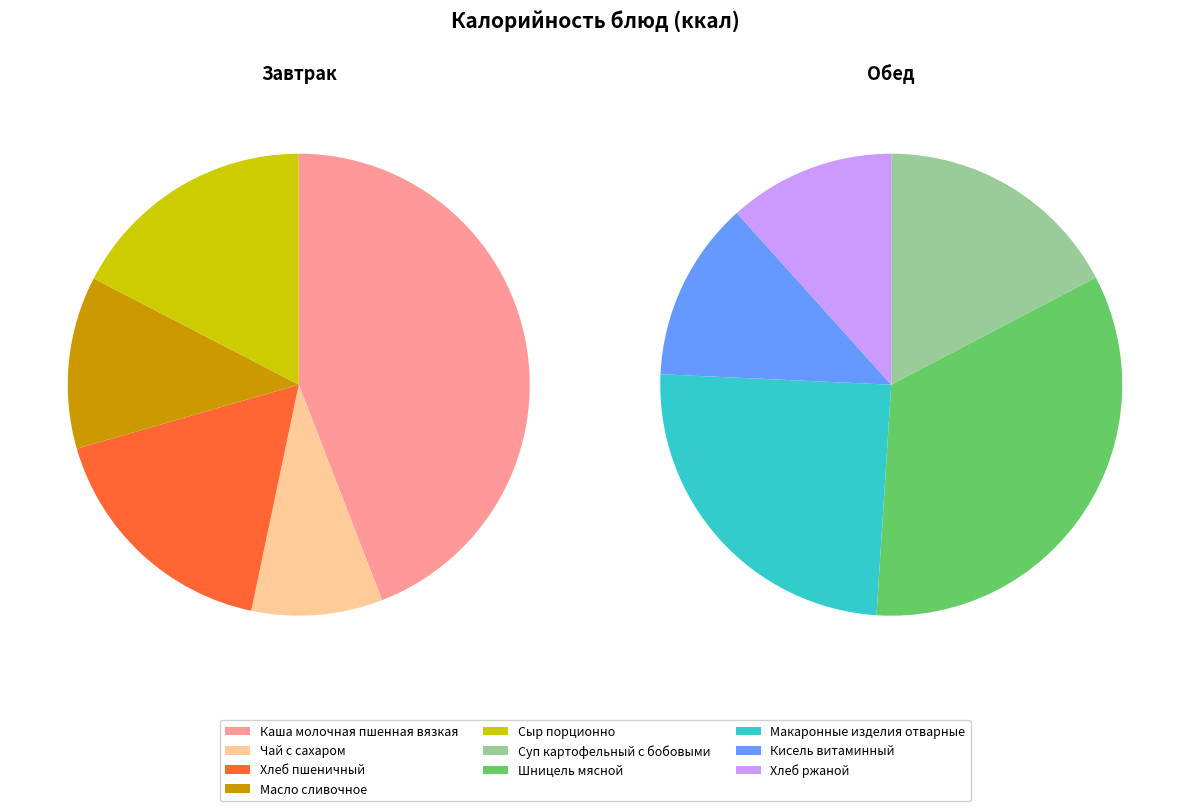

Is it true that Масло сливочное is 1% of the pie?

False